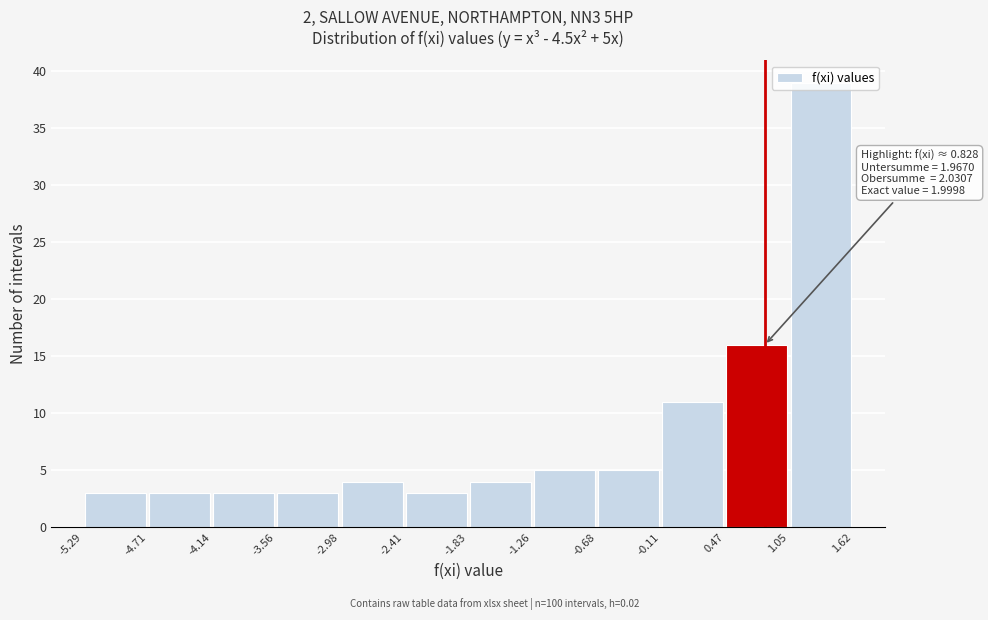

Over which range of the x-axis is the bar tallest?

1.05 to 1.62